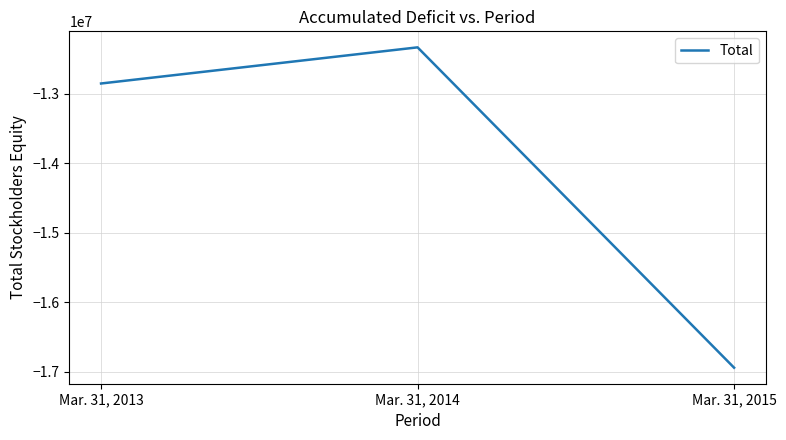

The chart shows a value of -12855297 at Mar. 31, 2013. True or false?

True